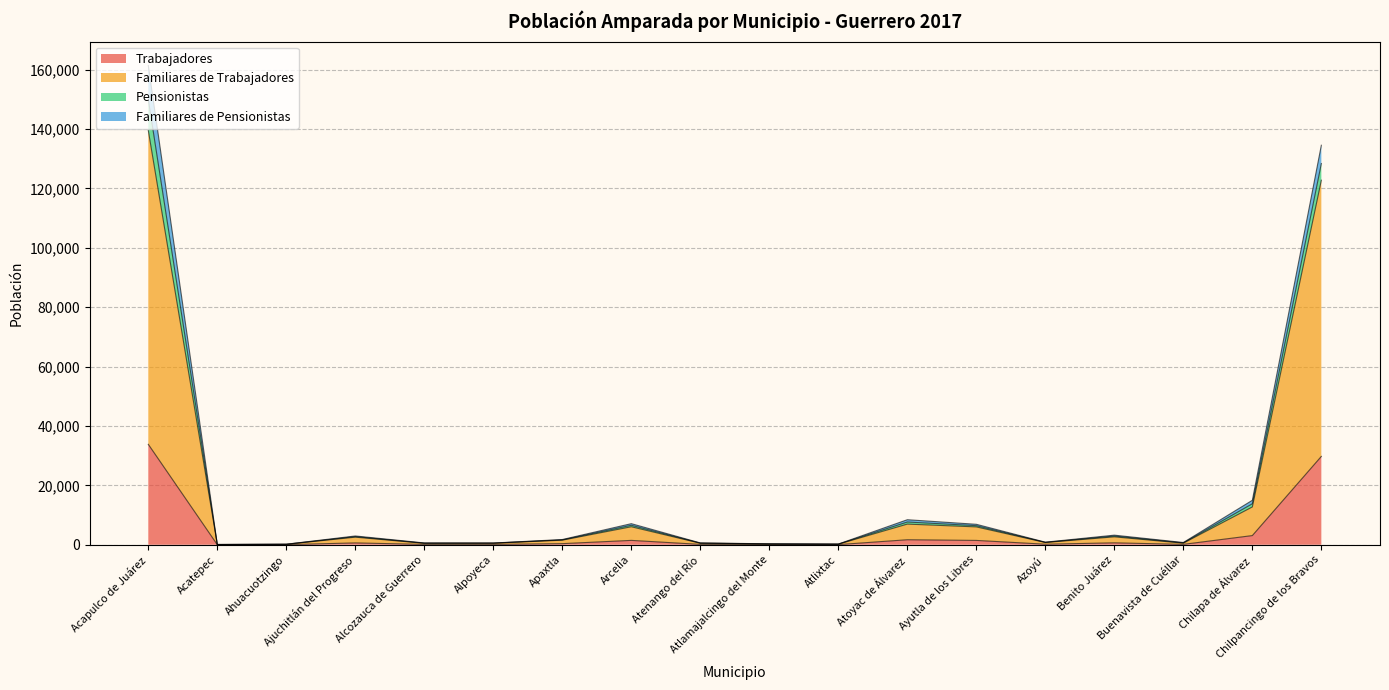

Where is the first local minimum for Familiares de Trabajadores?

Acatepec